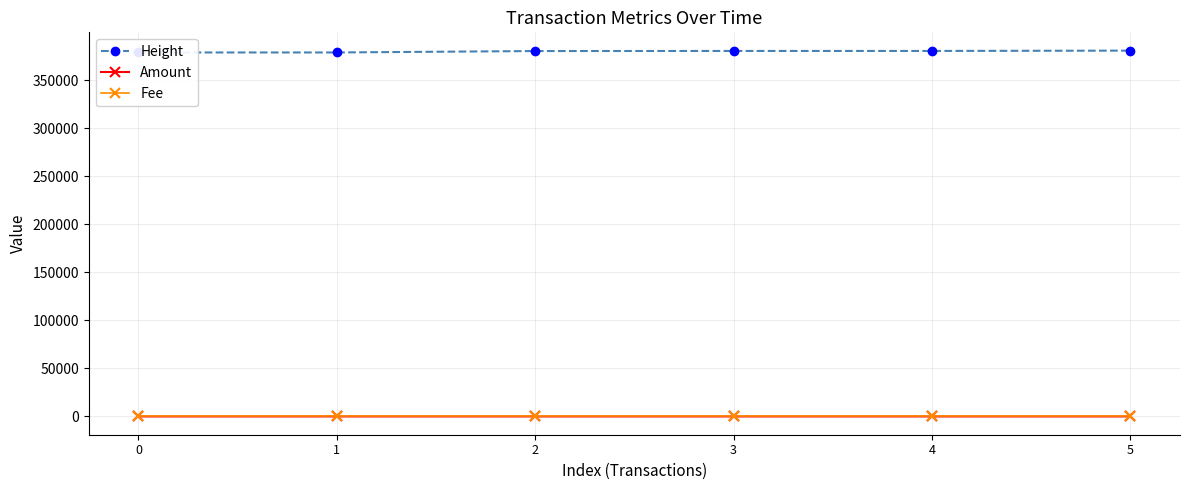

How many data points in Height are above 380497?

2